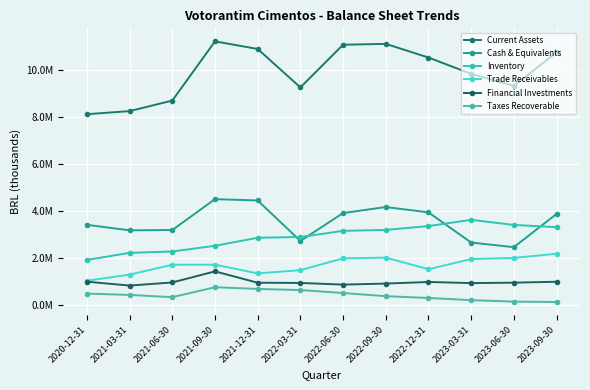

Is this an area chart (filled region under the line)?

No